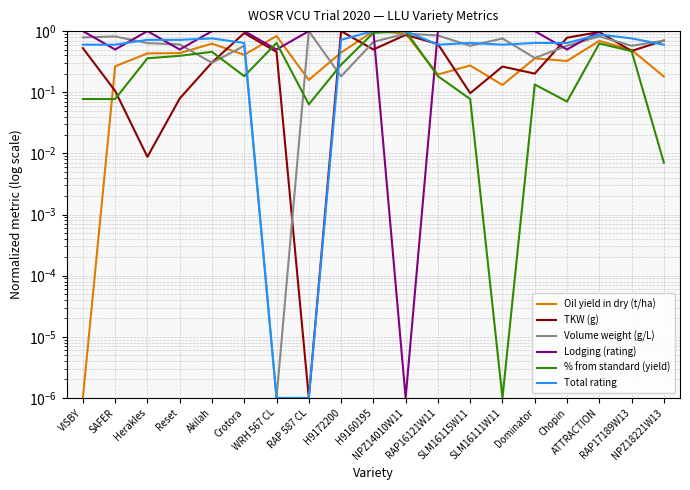

What is the greatest value displayed?

1.0